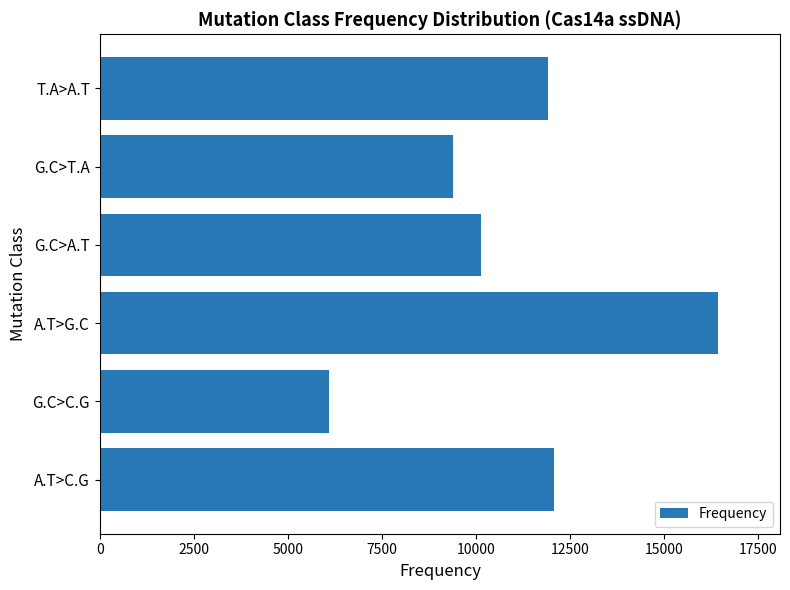

Is it true that the value at G.C>T.A is 9383?

True